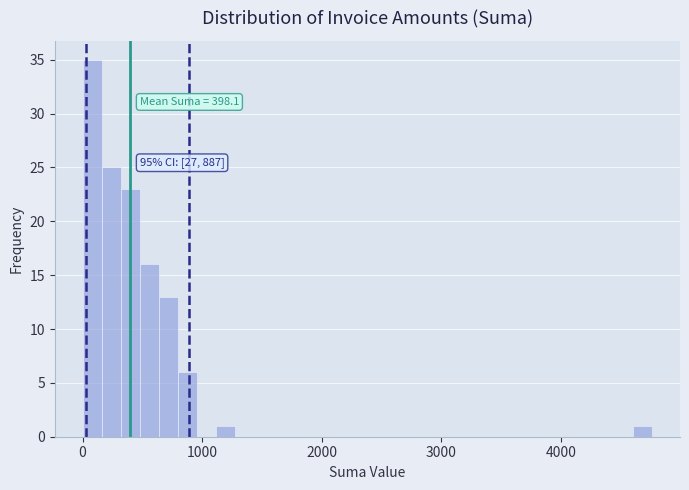

Read against the x-axis, roughly where is the centre of the tallest bar?

100